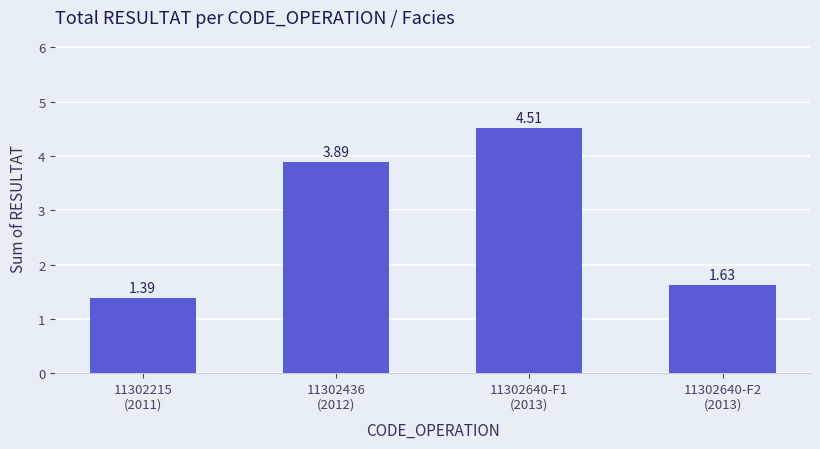

What is the difference between the maximum and minimum values?

3.1